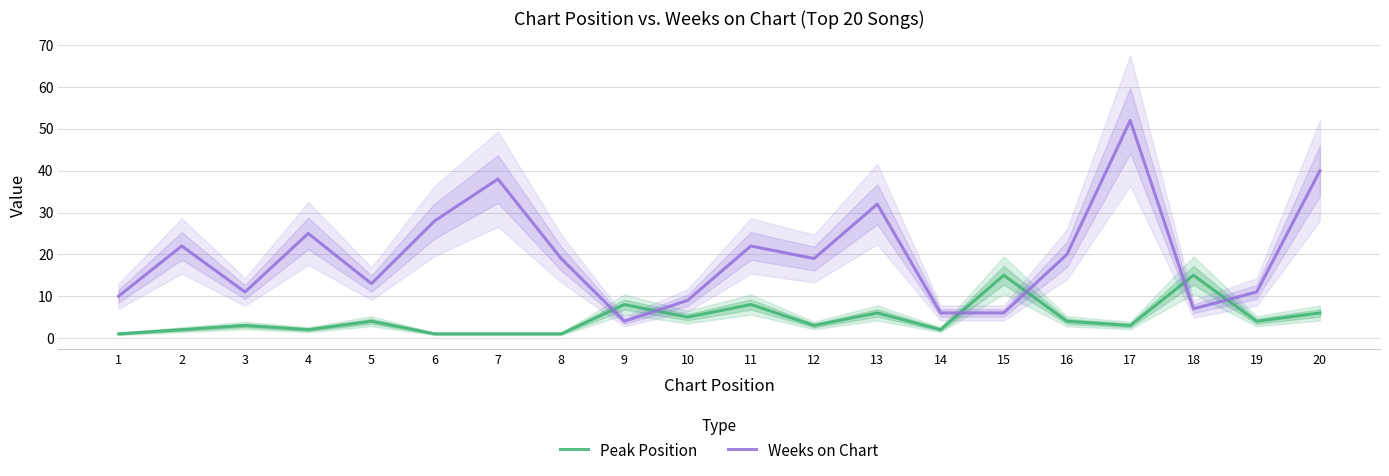

At which label is Peak Position closest to 8?

9